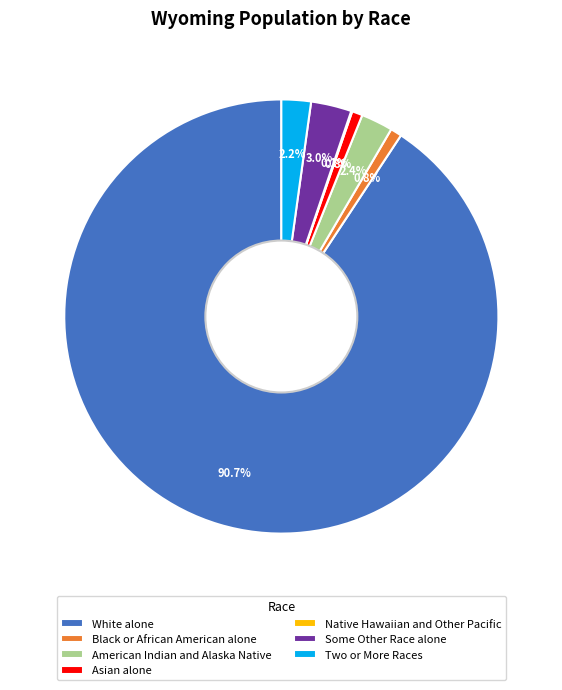

Does Two or More Races account for over 50% of the chart?

No